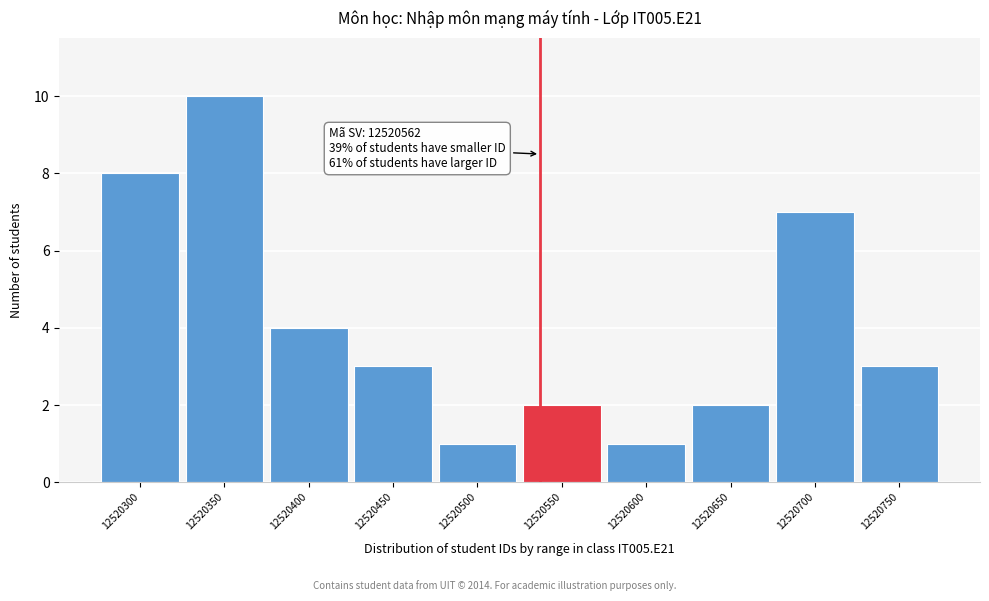

Reading right to left, extract all data points from this chart.

12520750=3	12520700=7	12520650=2	12520600=1	12520550=2	12520500=1	12520450=3	12520400=4	12520350=10	12520300=8